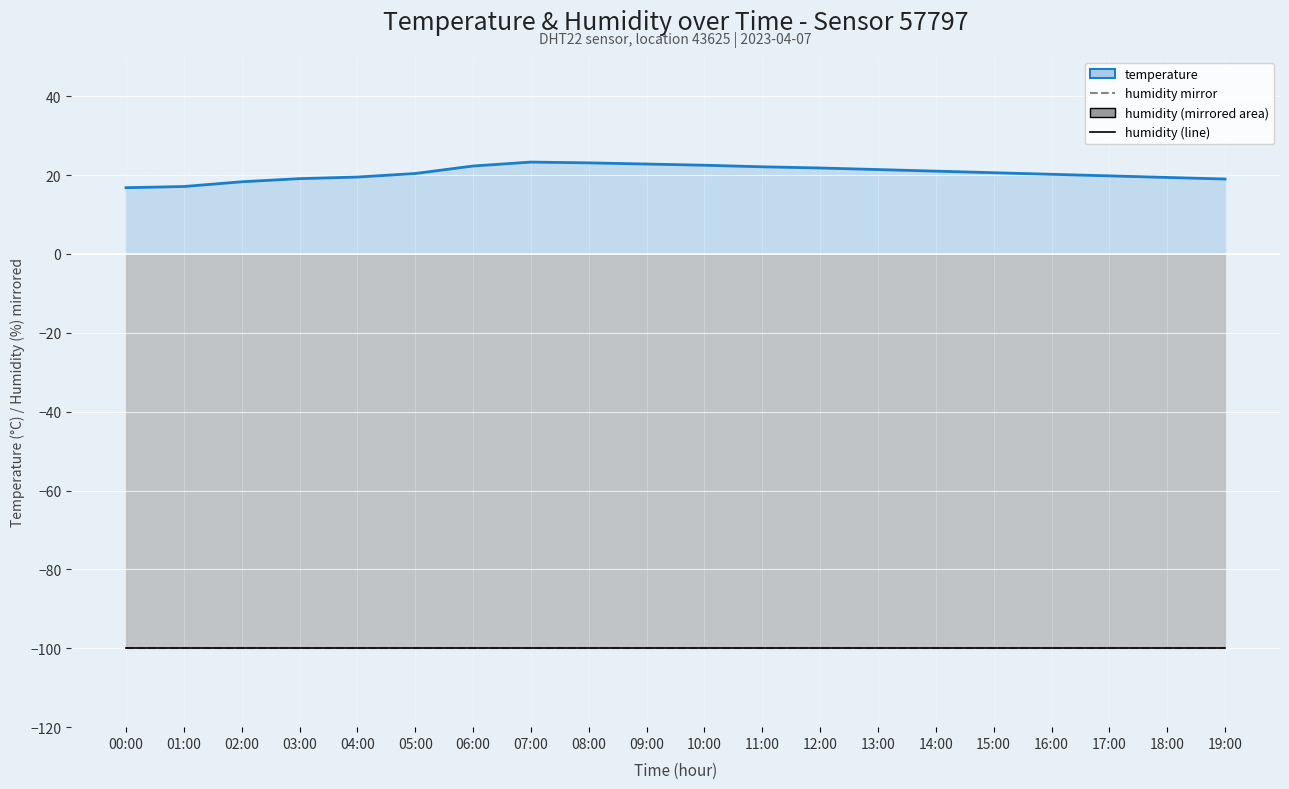

Count the number of categories in the chart.

20